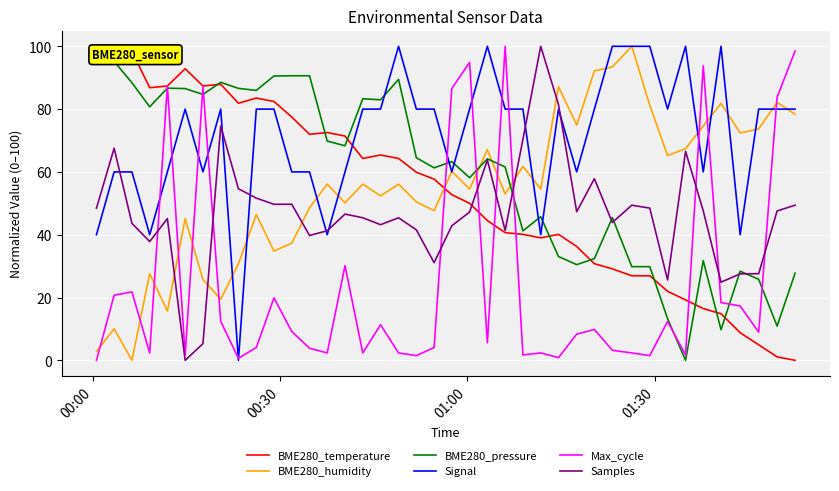

Which series has the largest total across all categories?

Signal